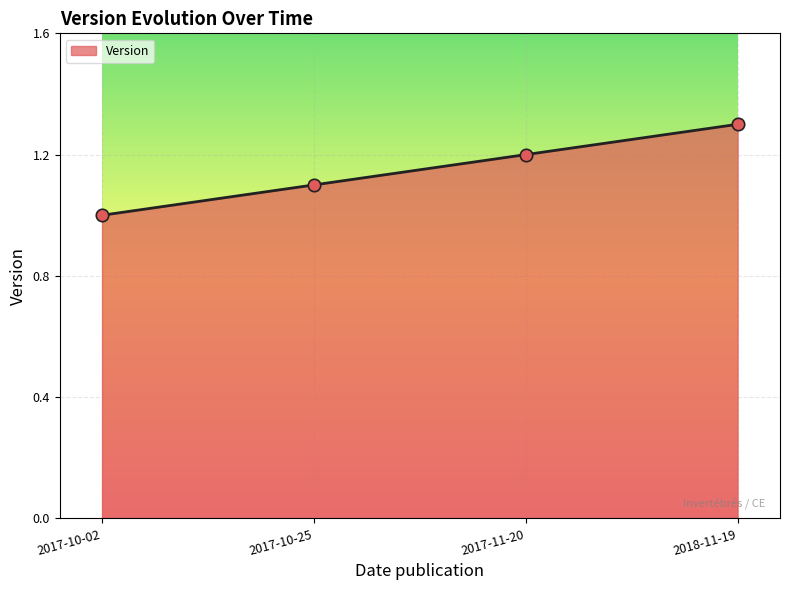

What is the change in value from 2017-10-25 to 2018-11-19?

+0.2